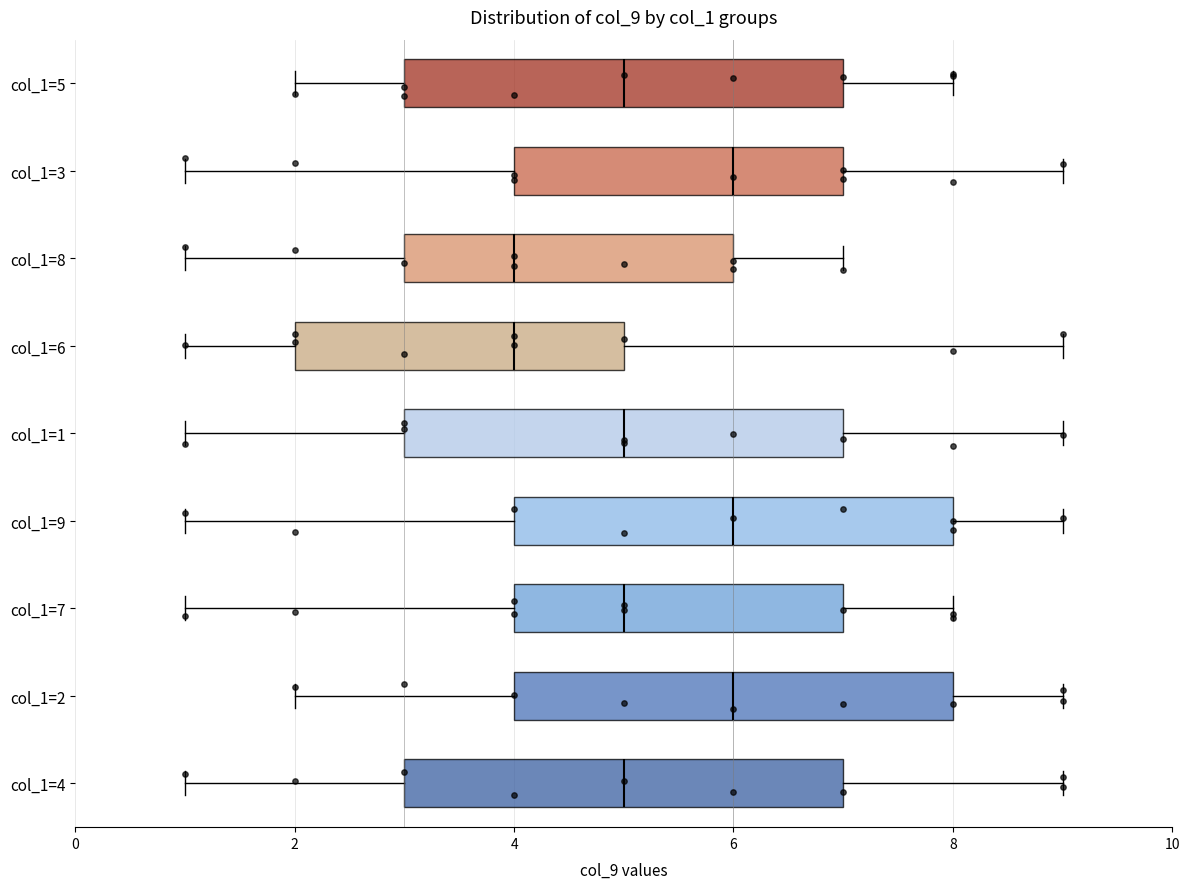

Reading bottom to top, read every box against the x-axis: the position of its median line, the range the box covers, and the ends of its whiskers. The values are not printed on the chart, so give them approximately, as read against the axis.

col_1=4: median 5, box 3 to 7, whiskers 1 to 9
col_1=2: median 6, box 4 to 8, whiskers 2 to 9
col_1=7: median 5, box 4 to 7, whiskers 1 to 8
col_1=9: median 6, box 4 to 8, whiskers 1 to 9
col_1=1: median 5, box 3 to 7, whiskers 1 to 9
col_1=6: median 4, box 2 to 5, whiskers 1 to 9
col_1=8: median 4, box 3 to 6, whiskers 1 to 7
col_1=3: median 6, box 4 to 7, whiskers 1 to 9
col_1=5: median 5, box 3 to 7, whiskers 2 to 8